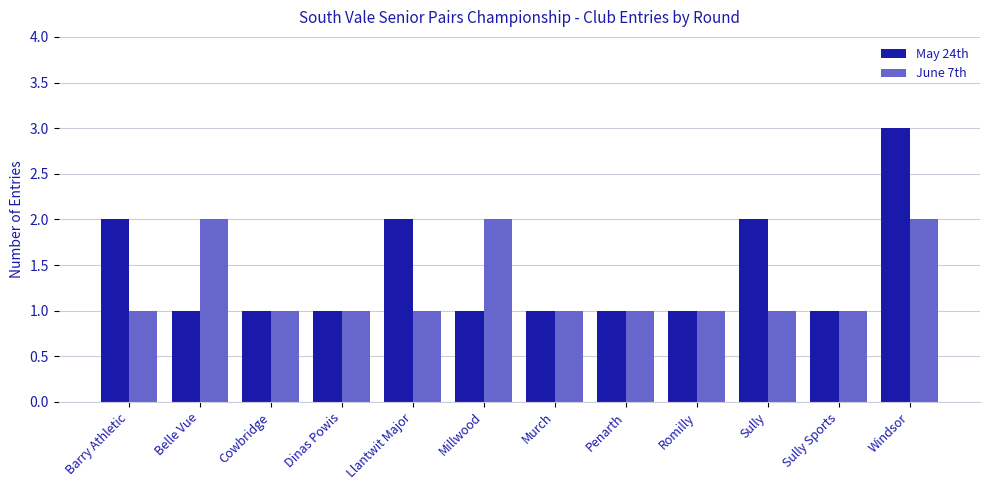

What is the spread (max minus min) of values at Millwood?

1